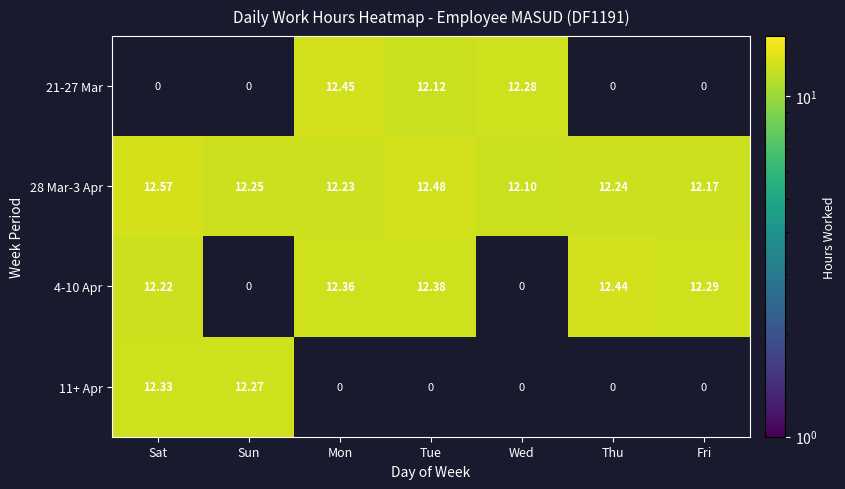

The 11+ Apr series shows 12.3 at Sat. True or false?

True